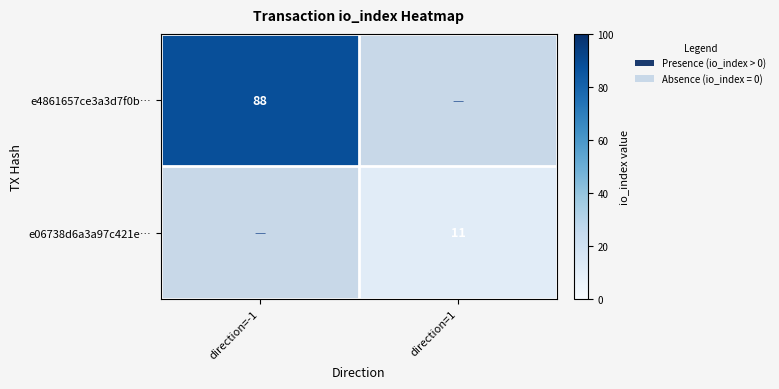

The value of e06738d6a3a97c421e… at direction=1 is 11. True or false?

True